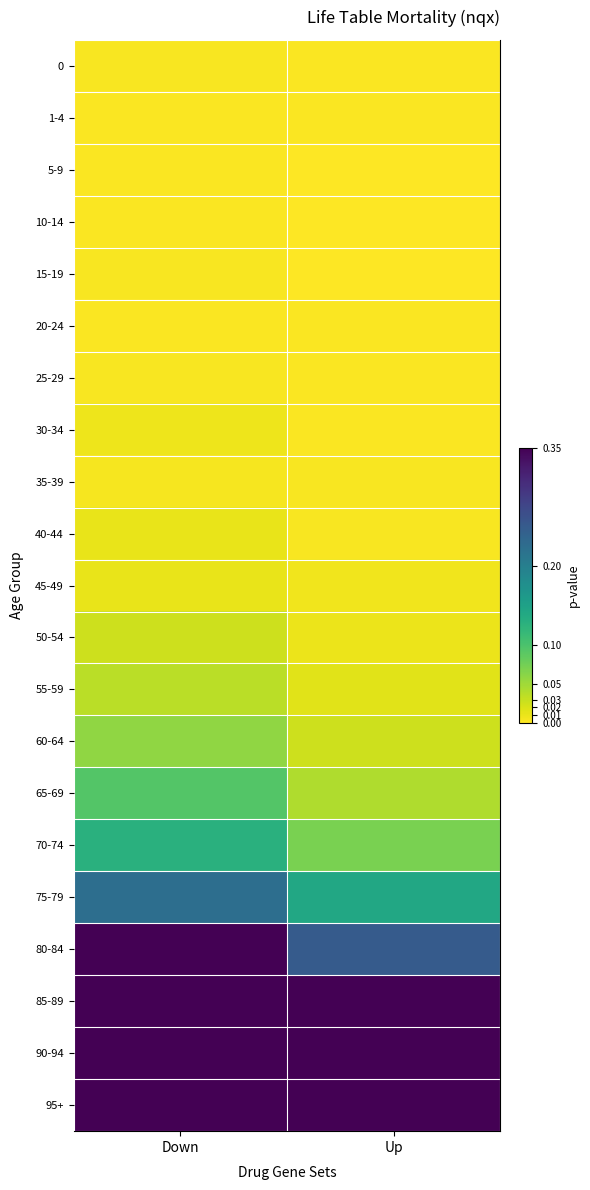

What is the maximum value shown in the chart?

1.0